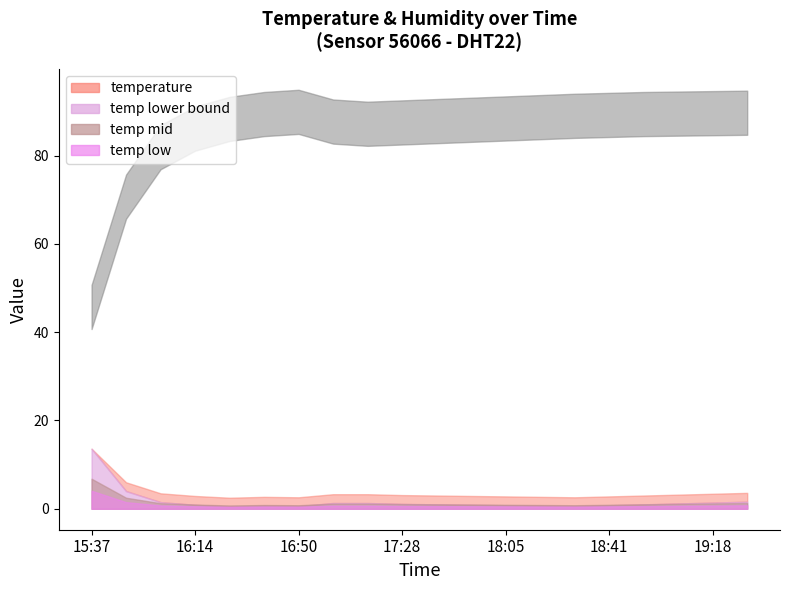

Between 16:01 and 18:53, which series saw the biggest shift?

humidity